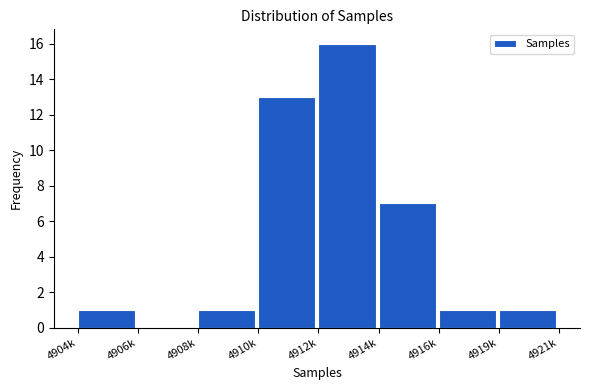

Reading left to right, extract all data points from this chart.

4904k=1	4906k=0	4908k=1	4910k=13	4912k=16	4914k=7	4916k=1	4919k=1